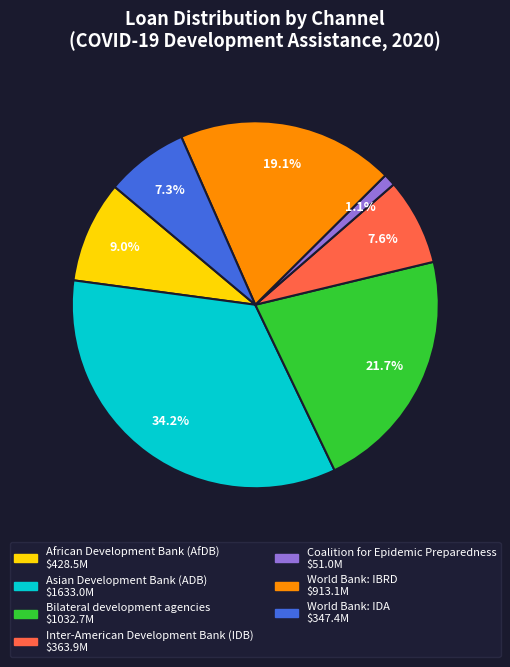

Does any single category account for the majority?

No